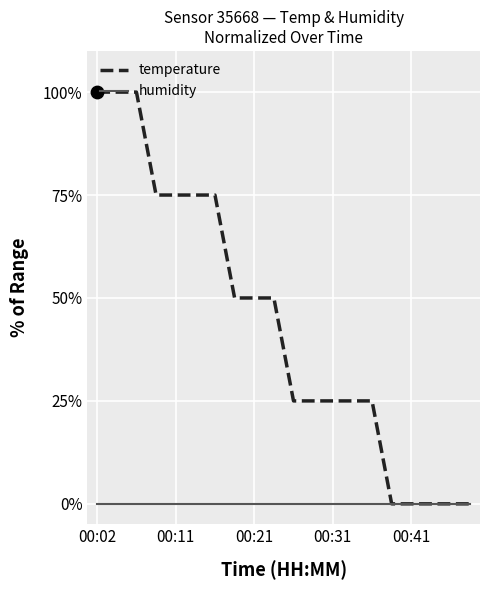

Which series has the largest range (max minus min)?

temperature